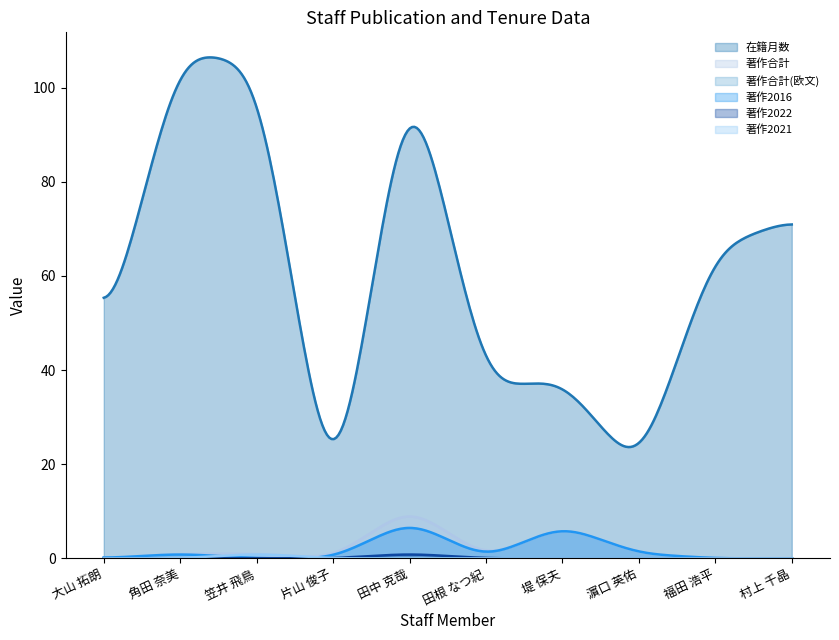

What is the average value of the 在籍月数 series?

60.3